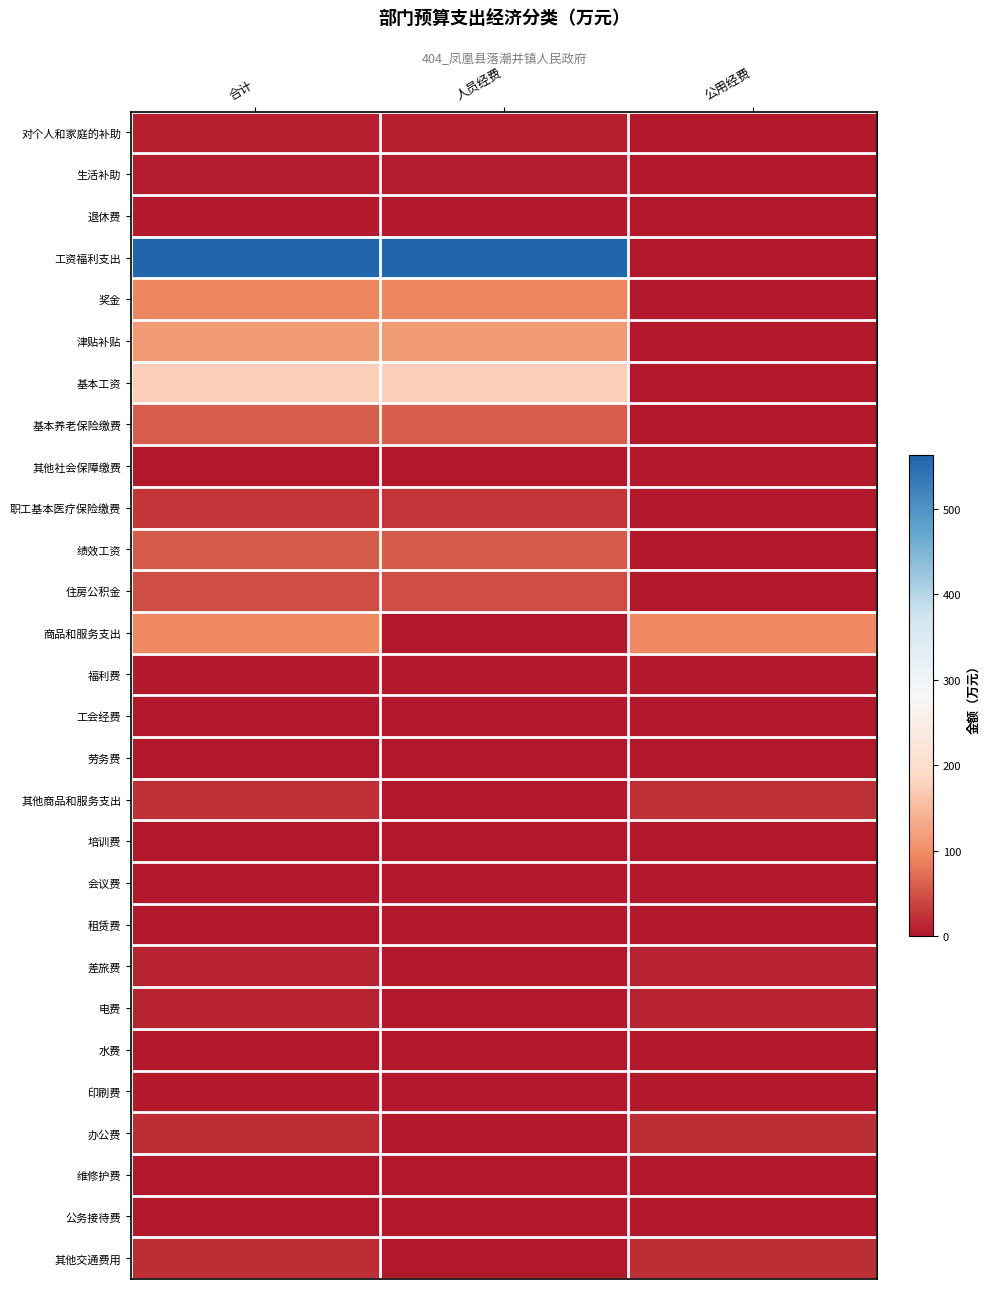

Rank the series at 公用经费 from lowest to highest value.

对个人和家庭的补助, 生活补助, 退休费, 工资福利支出, 奖金, 津贴补贴, 基本工资, 基本养老保险缴费, 其他社会保障缴费, 职工基本医疗保险缴费, 绩效工资, 住房公积金, 租赁费, 公务接待费, 水费, 培训费, 维修护费, 劳务费, 会议费, 工会经费, 印刷费, 福利费, 差旅费, 电费, 办公费, 其他交通费用, 其他商品和服务支出, 商品和服务支出